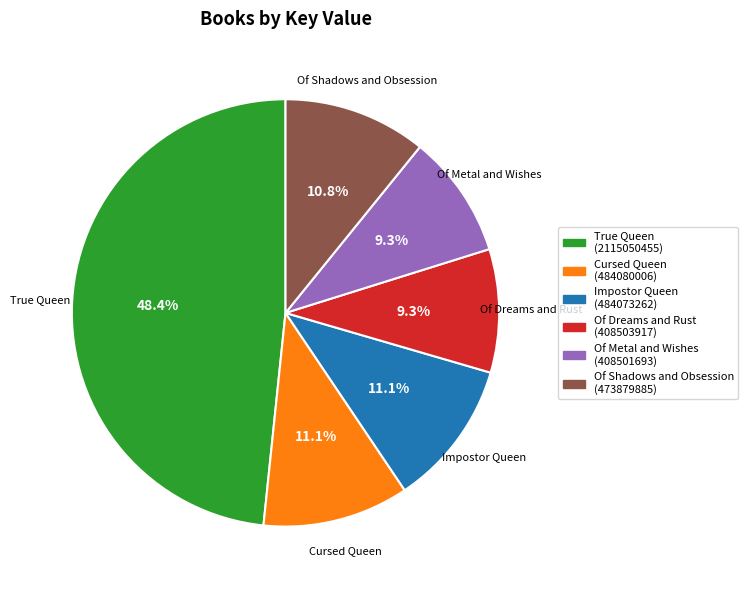

How many slices are in this pie chart?

6